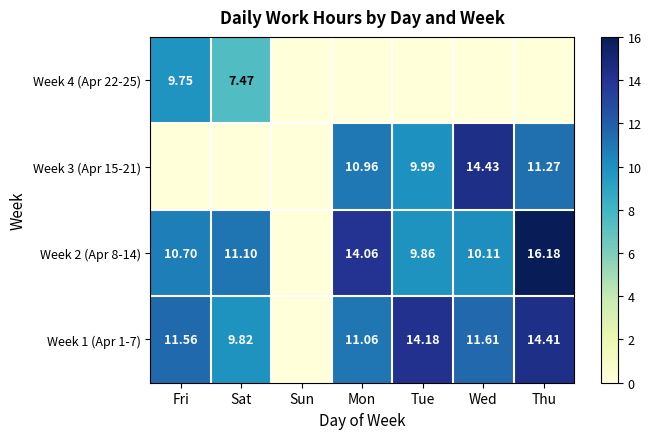

What is the total value across all series at Tue?

34.0